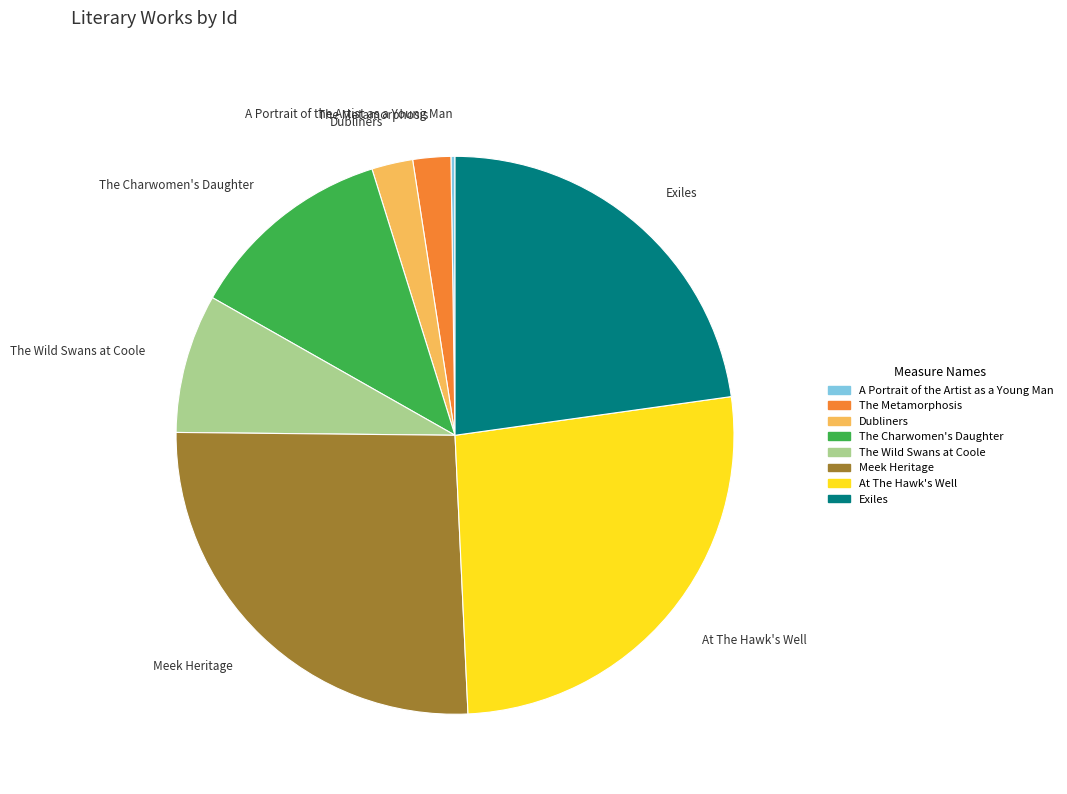

Which has a higher value, The Charwomen's Daughter or The Wild Swans at Coole?

The Charwomen's Daughter